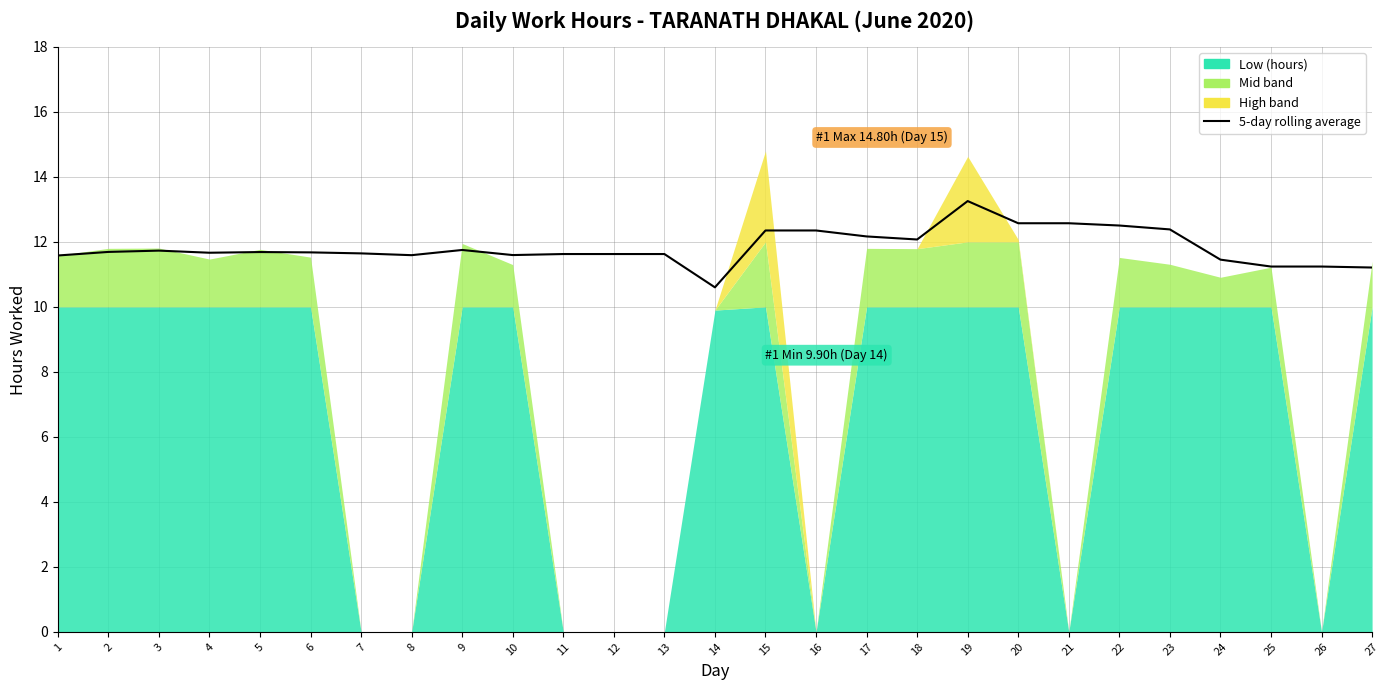

Approximately how many times larger is the value at 27 compared to 3?

1.0